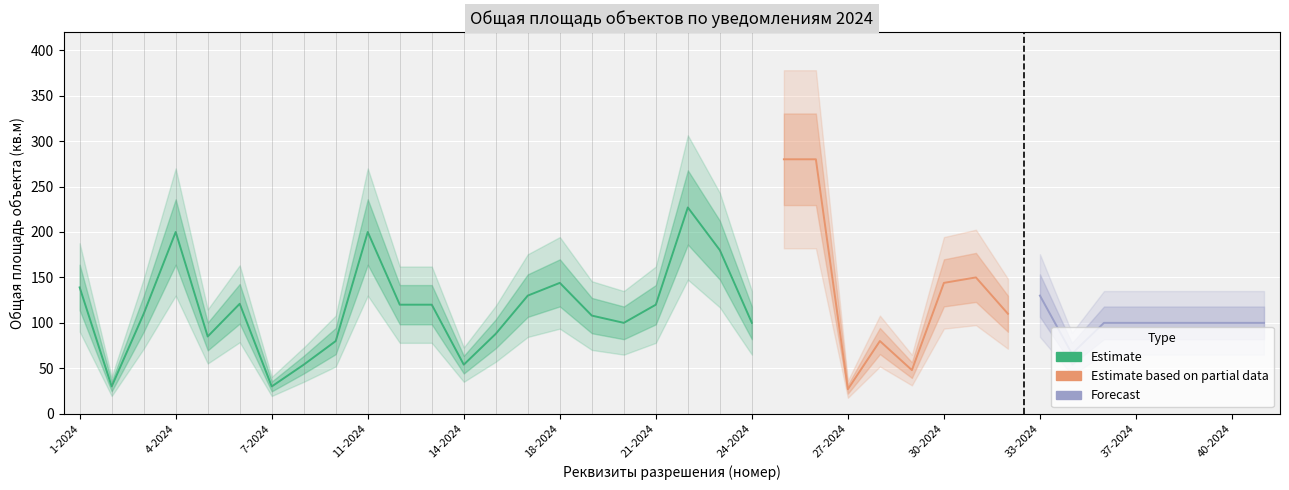

What is the maximum value shown in the chart?

280